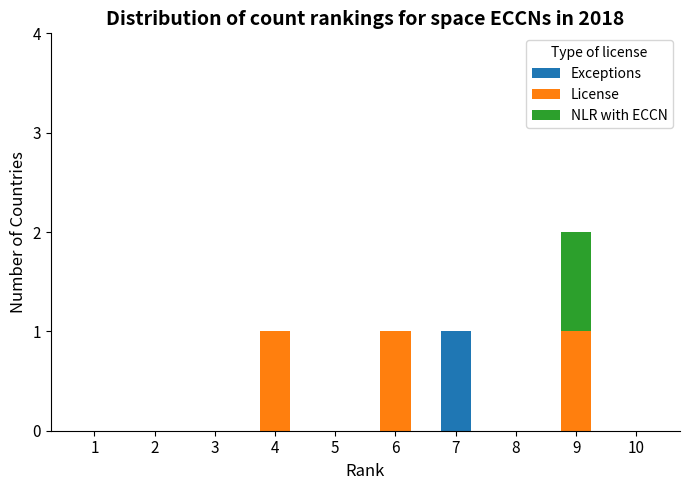

Reading left to right, transcribe the values for Exceptions.

1=0	2=0	3=0	4=0	5=0	6=0	7=1	8=0	9=0	10=0